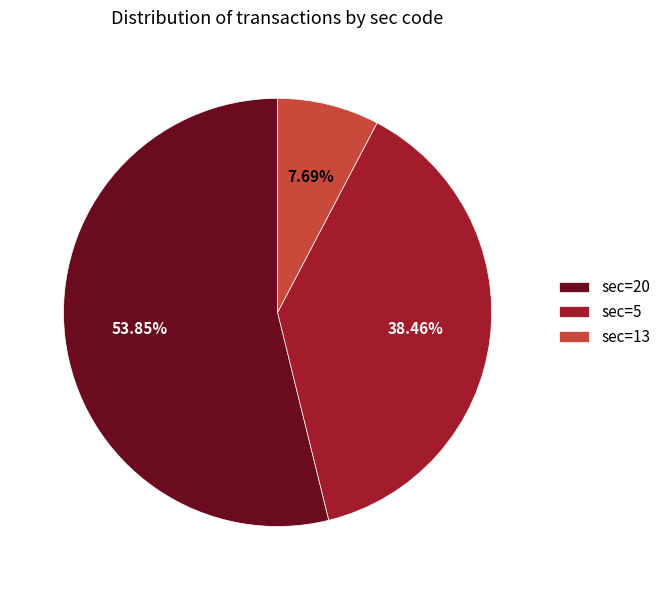

Between sec=20 and sec=5, which is larger?

sec=20